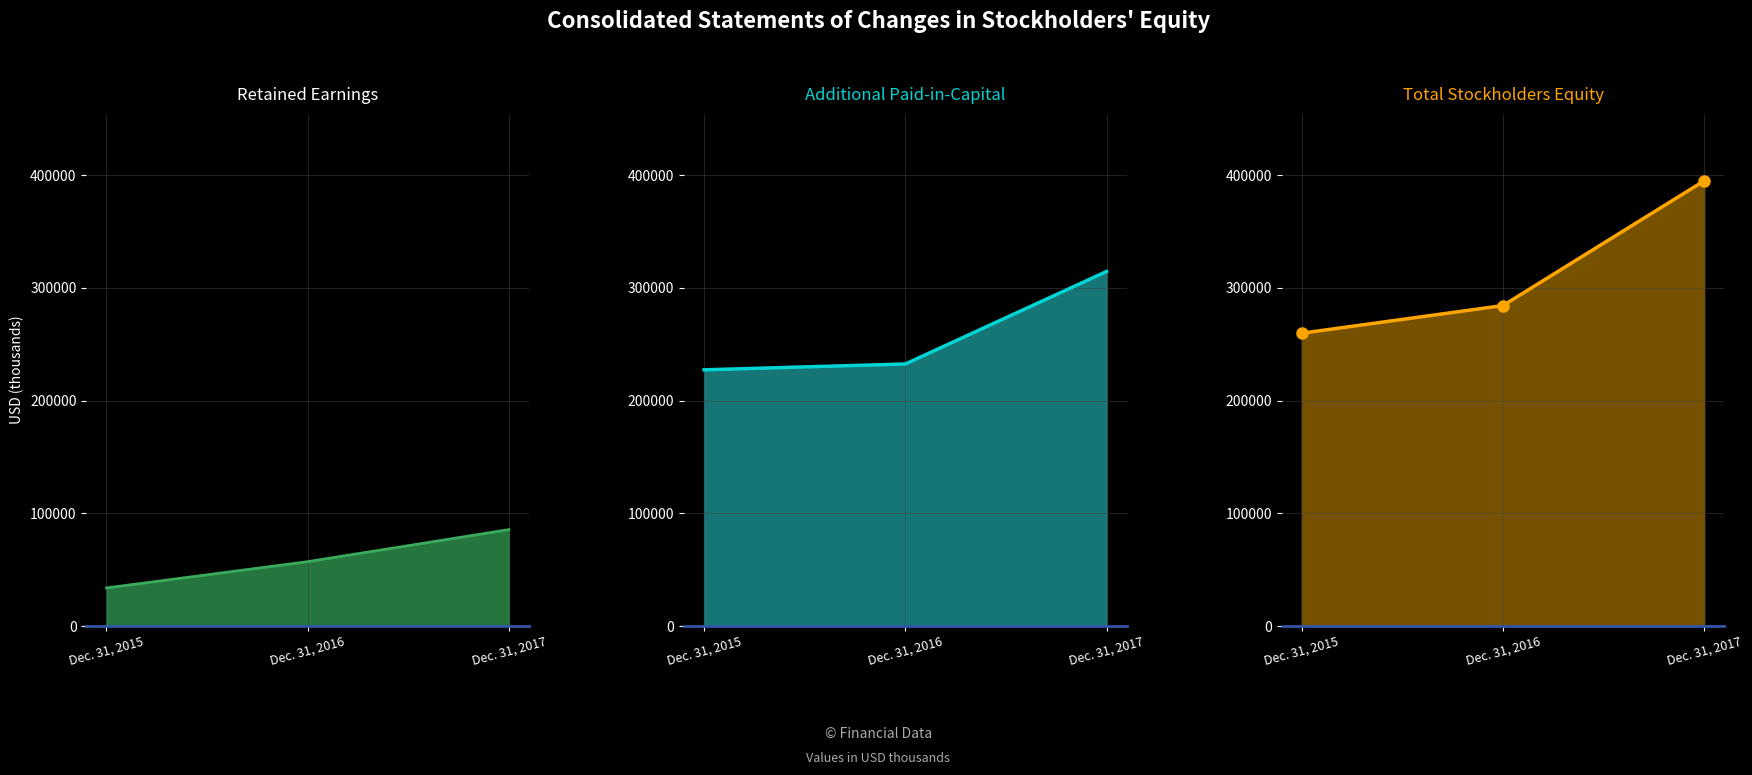

What is the difference between the Additional Paid-in-Capital values at Dec. 31, 2016 and Dec. 31, 2017?

82073